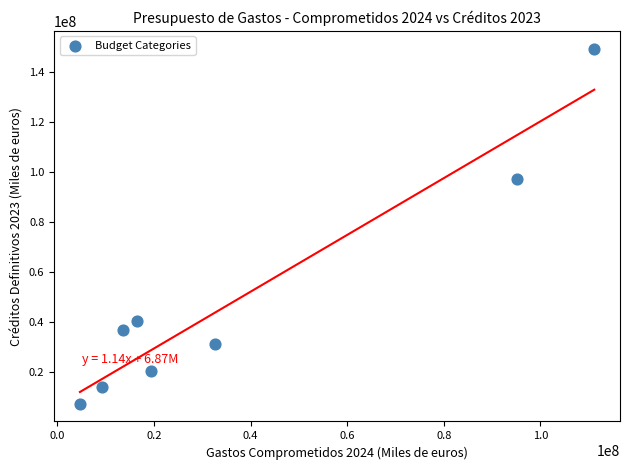

What Y value in the scatter plot is closest to 78485324?

97521933